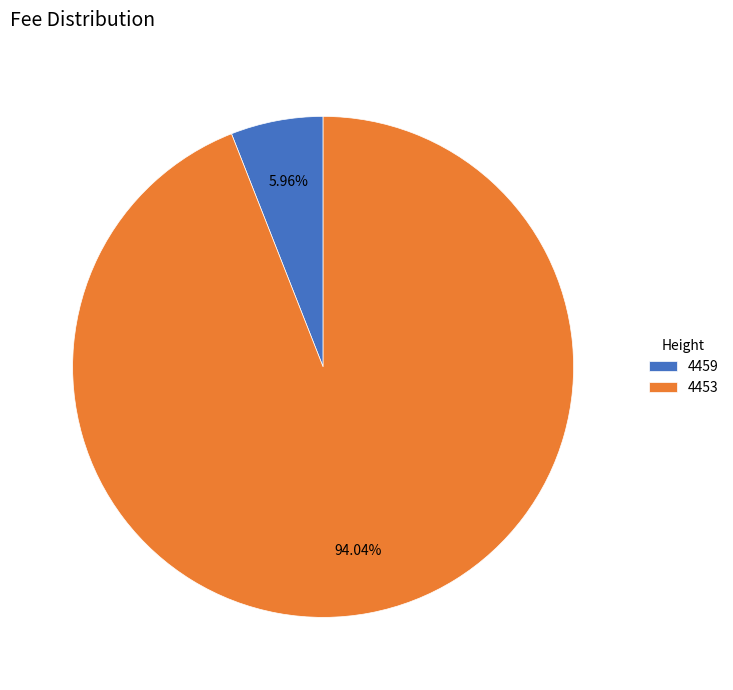

Rank the categories by value from highest to lowest.

4453, 4459